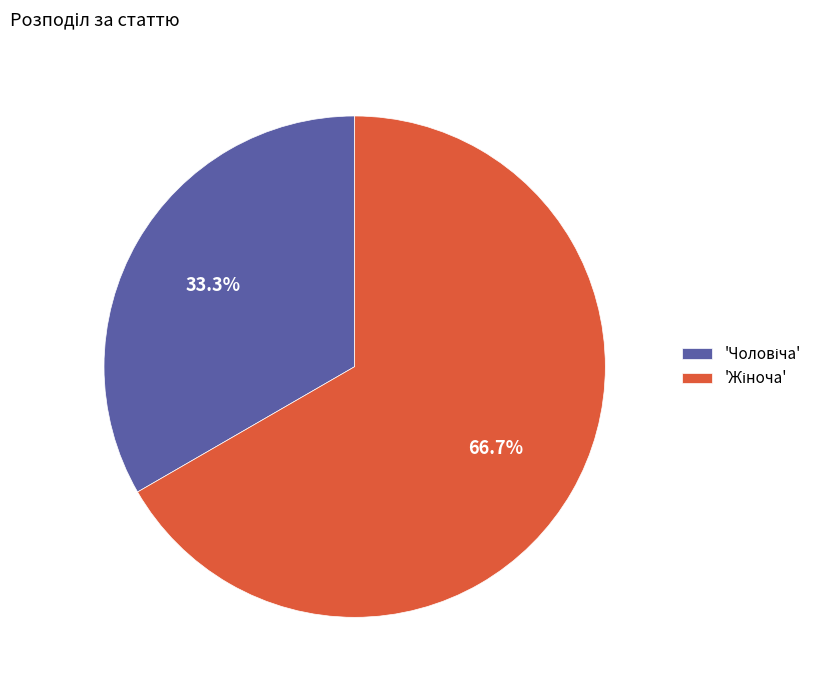

Is there a majority slice in this chart?

Yes